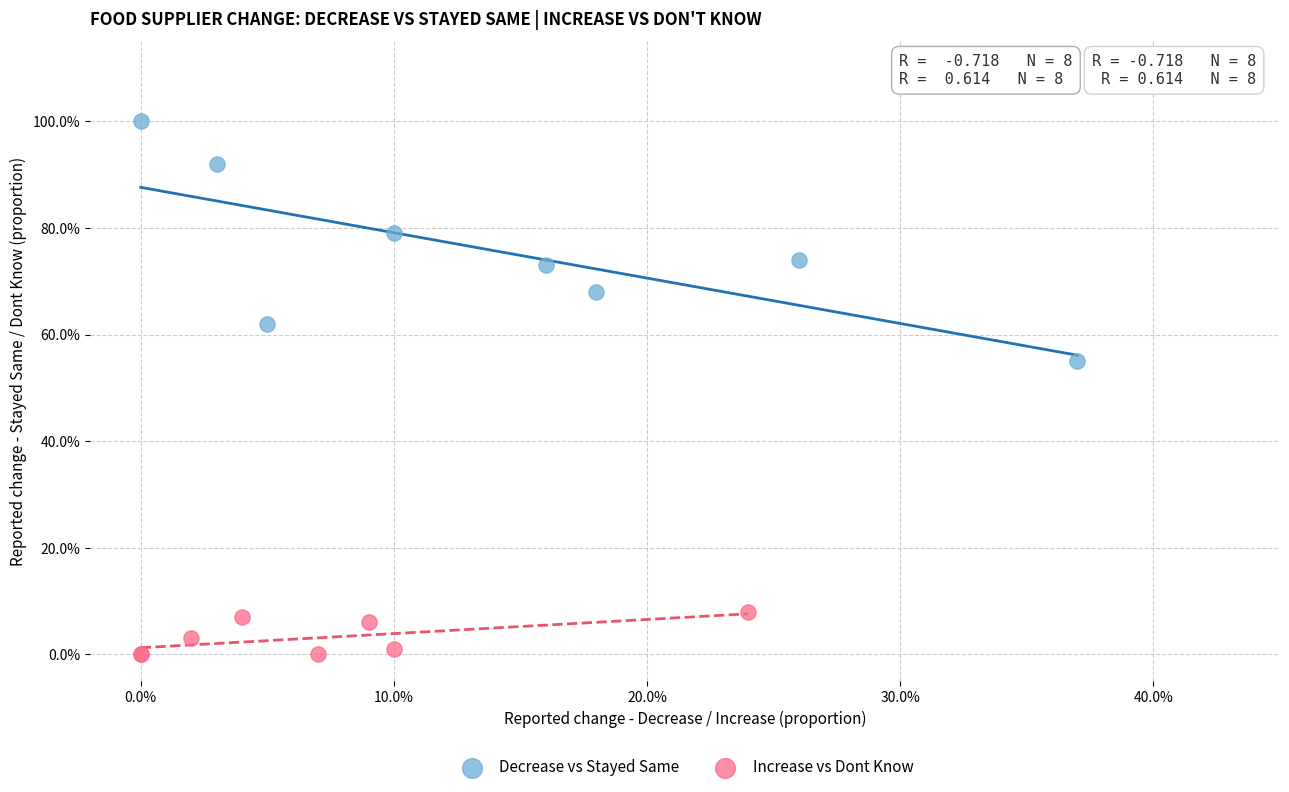

What are all the series names shown in the legend?

Decrease vs Stayed Same, Increase vs Dont Know